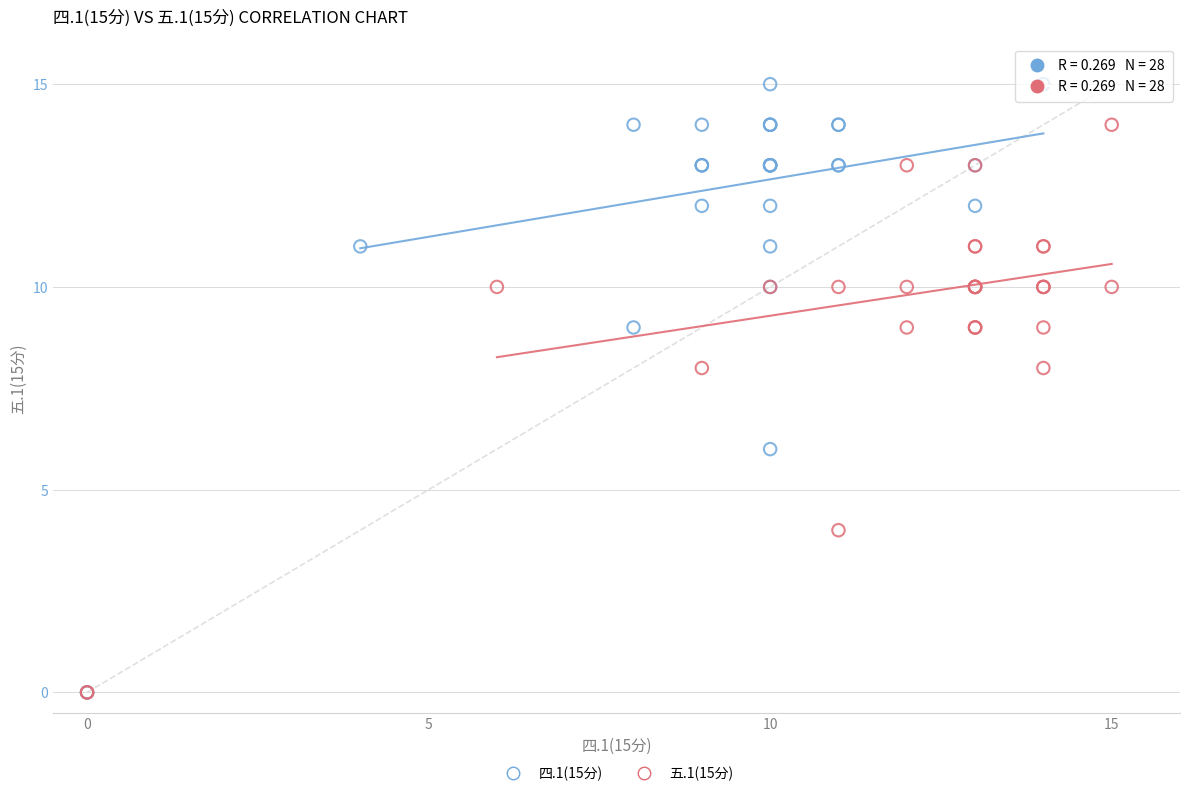

Which series has the widest spread of Y values?

四.1(15分)